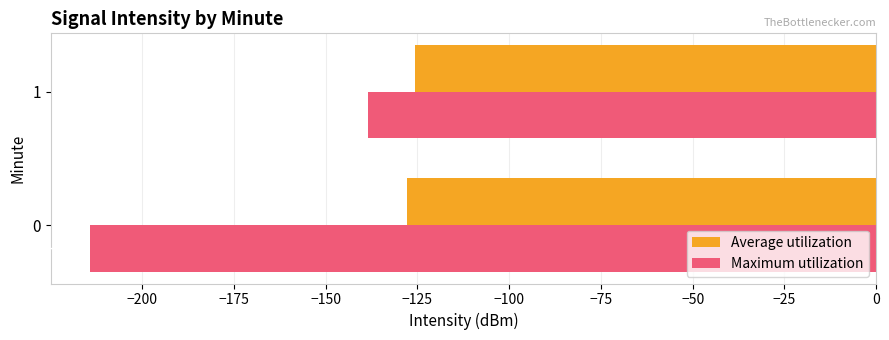

Is the value of Maximum utilization at 1 greater than the value of Average utilization at 0?

No